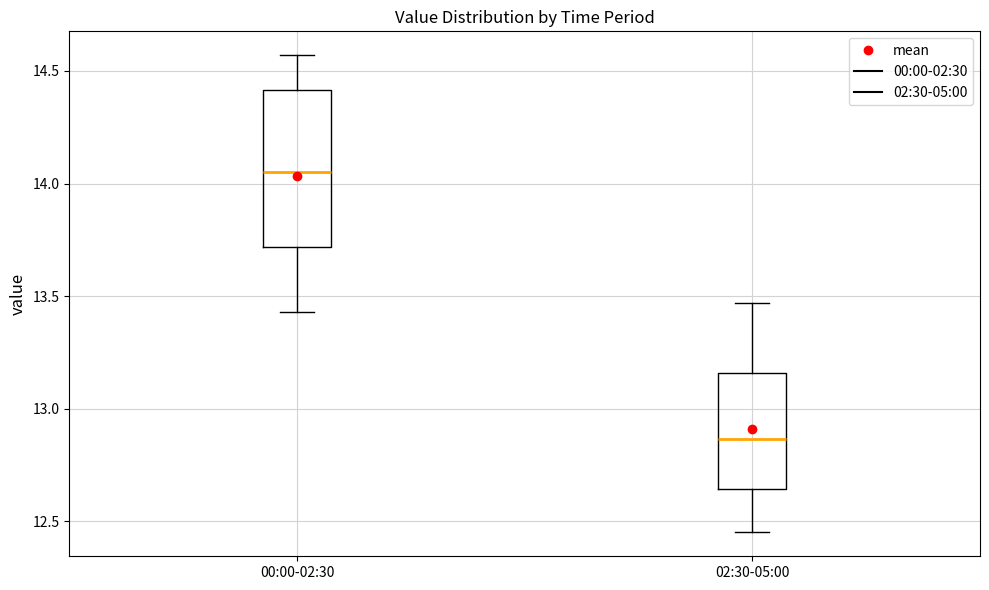

Reading left to right, read every box against the y-axis: the position of its median line, the range the box covers, and the ends of its whiskers. The values are not printed on the chart, so give them approximately, as read against the axis.

00:00-02:30: median 14.05, box 13.70 to 14.40, whiskers 13.45 to 14.55
02:30-05:00: median 12.85, box 12.65 to 13.15, whiskers 12.45 to 13.45